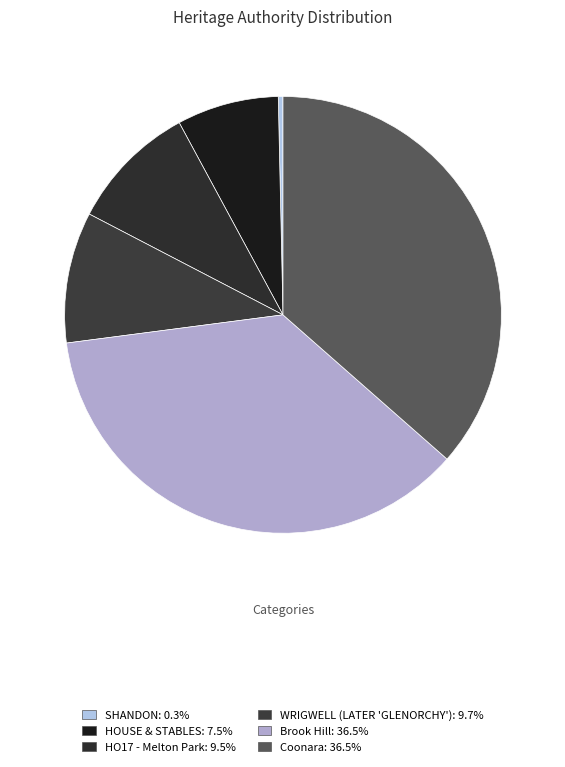

Between HOUSE & STABLES and HO17 - Melton Park, which is larger?

HO17 - Melton Park